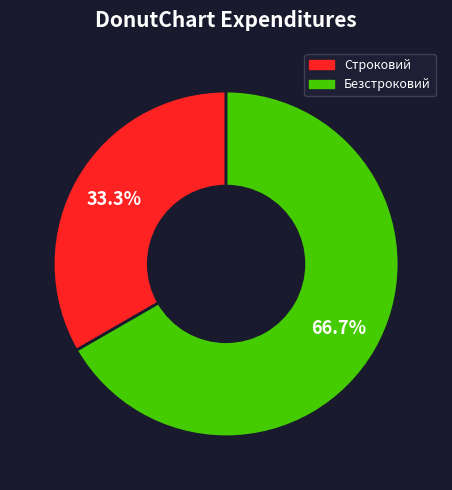

To the nearest percent, what is the difference between the Строковий and Безстроковий slice percentages?

33%